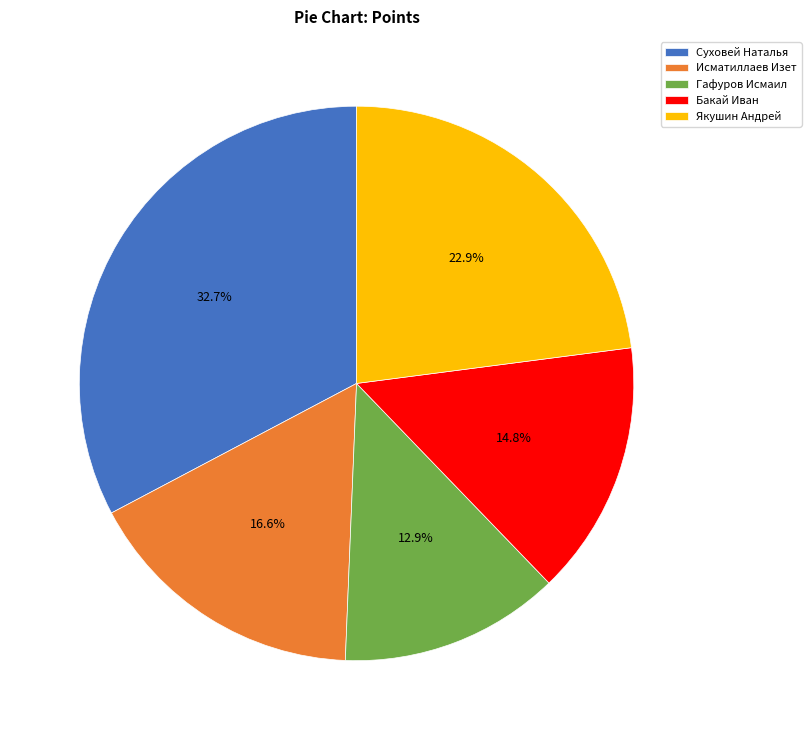

What is the ratio of the value at Якушин Андрей to the value at Суховей Наталья?

0.7